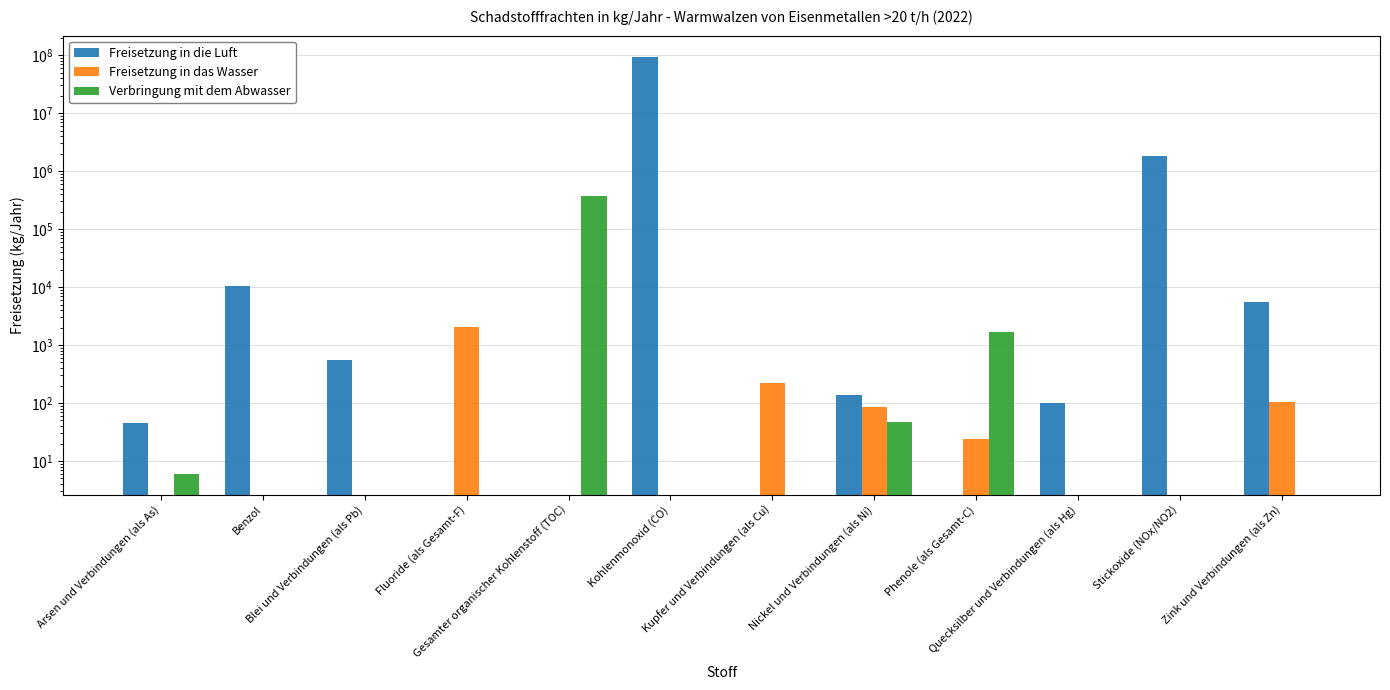

Where is Verbringung mit dem Abwasser nearest to the value 187500?

Phenole (als Gesamt-C)